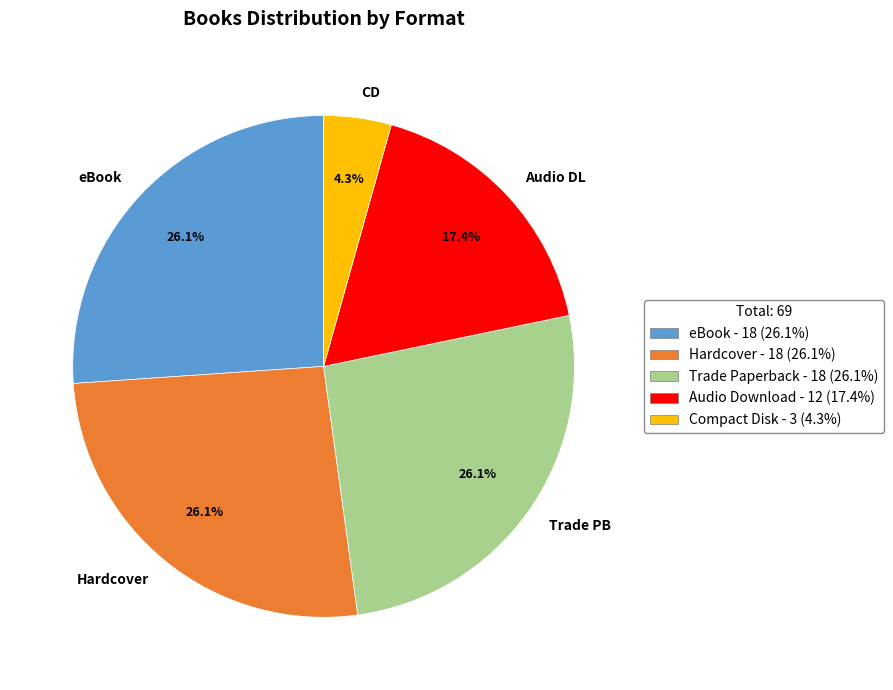

What is the smallest slice in the pie chart?

CD